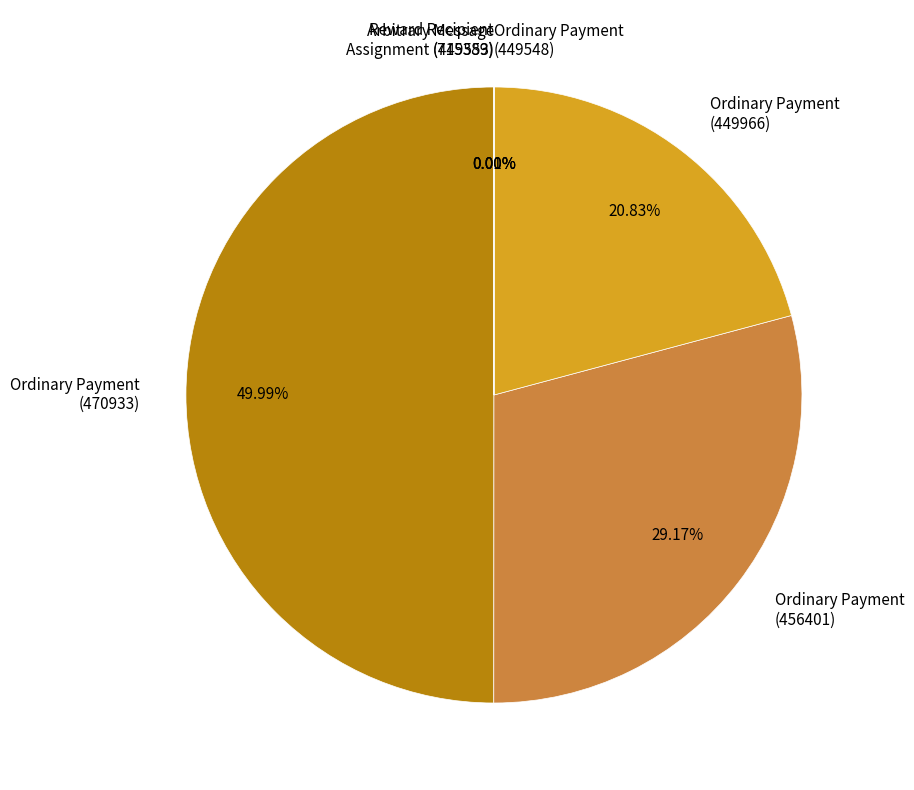

Is it true that Ordinary Payment (456401) is 18% of the pie?

False